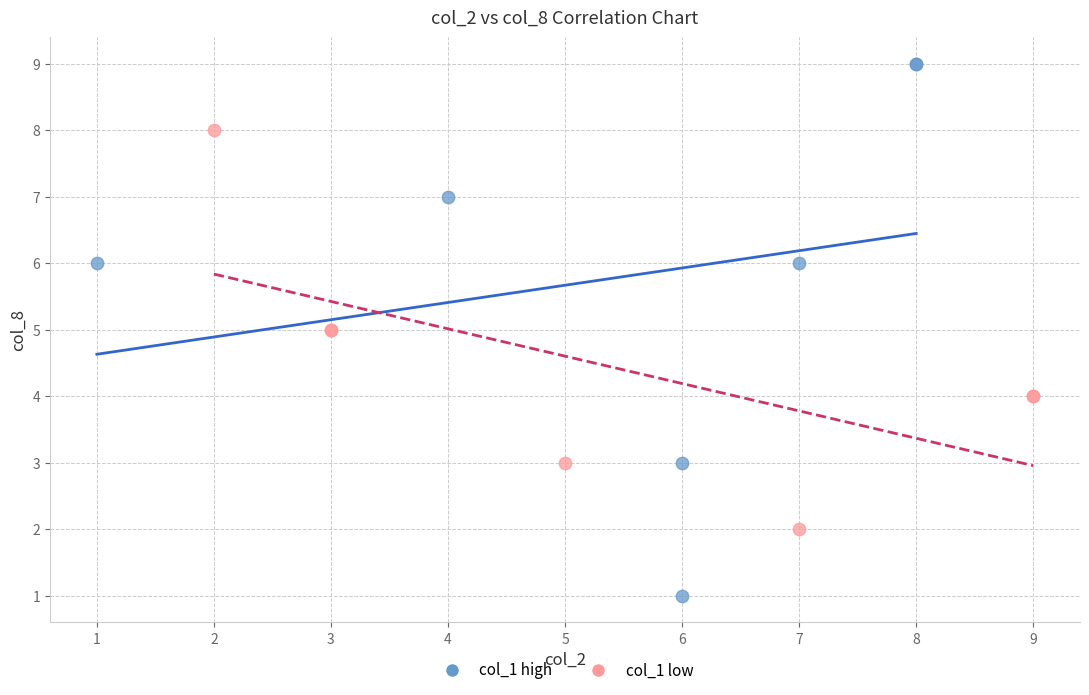

Which series reaches the maximum Y coordinate?

col_1 high